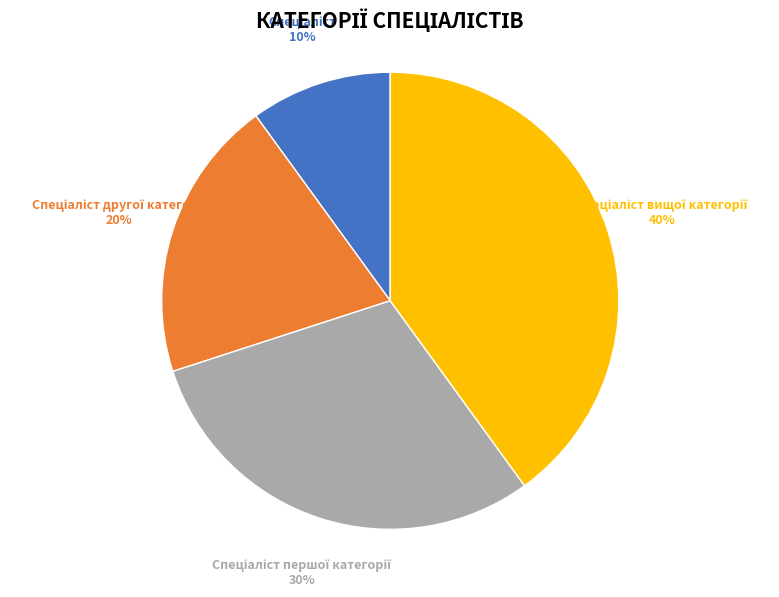

To the nearest percent, what is the average slice percentage?

25%